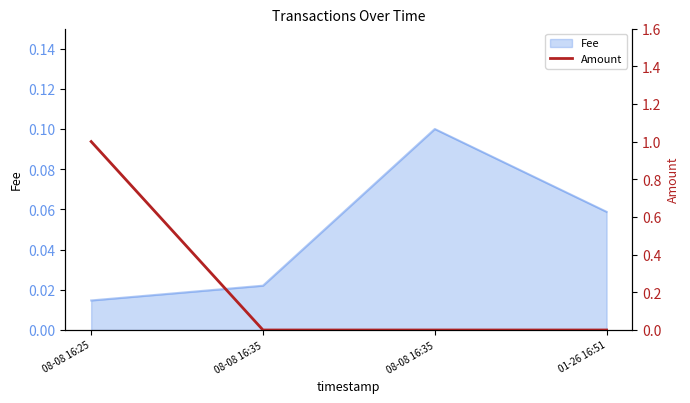

At which category does the chart reach its peak across all series?

08-08 16:25